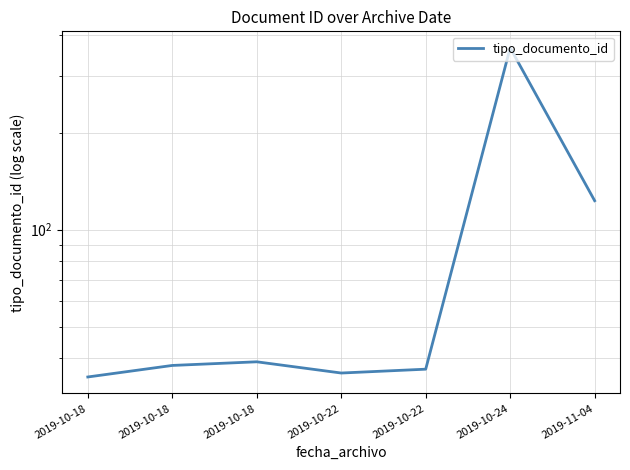

What is the maximum value shown in the chart?

366